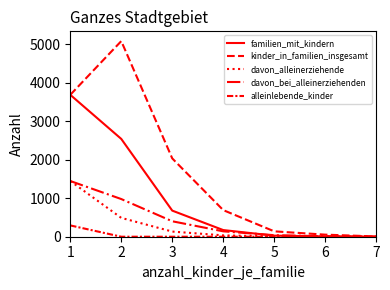

At which category does the chart reach its minimum across all series?

7